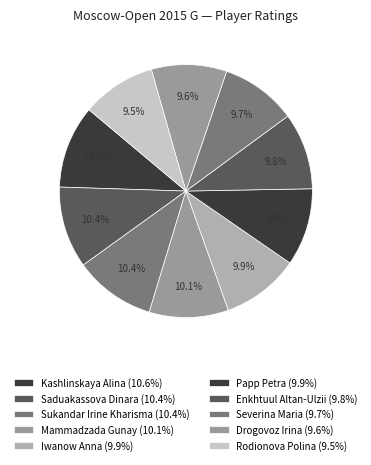

Count the number of slices in the pie.

10